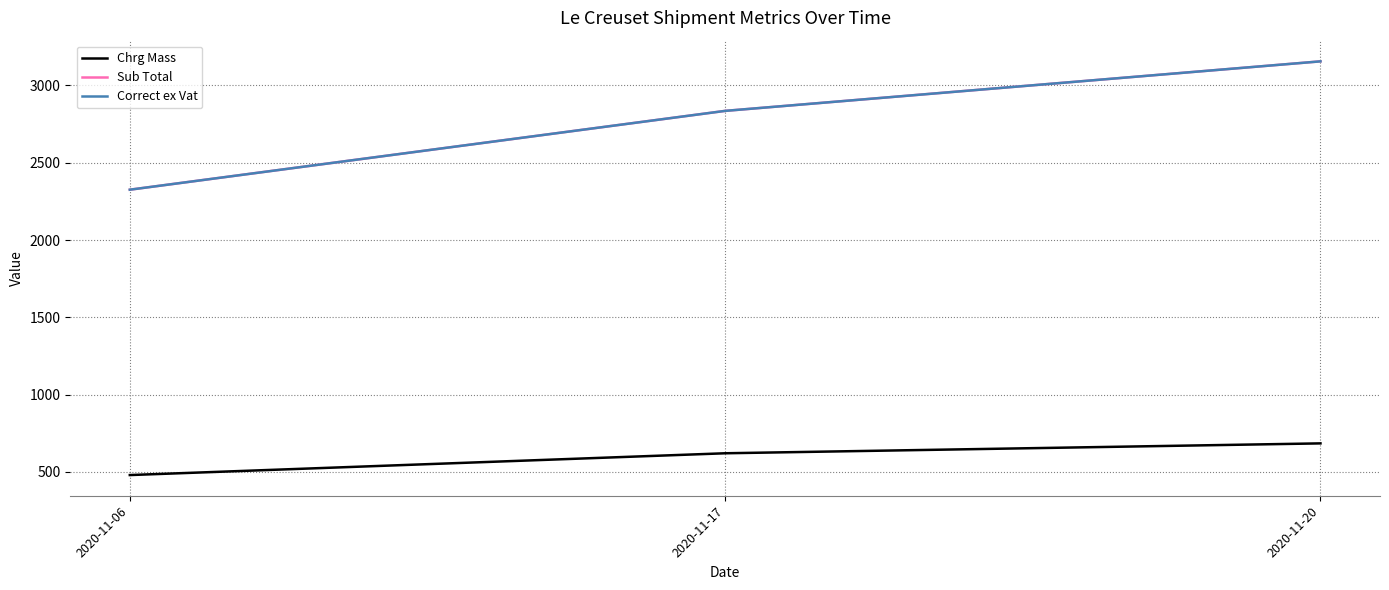

Rank the series at 2020-11-20 from highest to lowest value.

Sub Total, Correct ex Vat, Chrg Mass